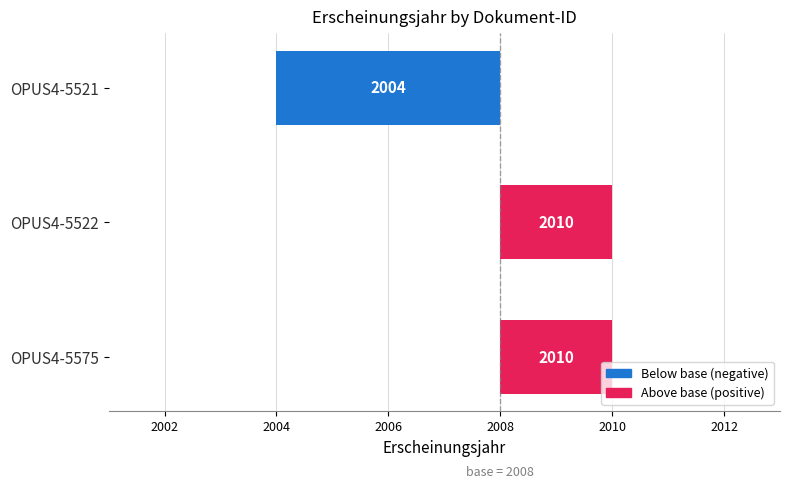

Between OPUS4-5575 and OPUS4-5521, which is larger?

OPUS4-5575